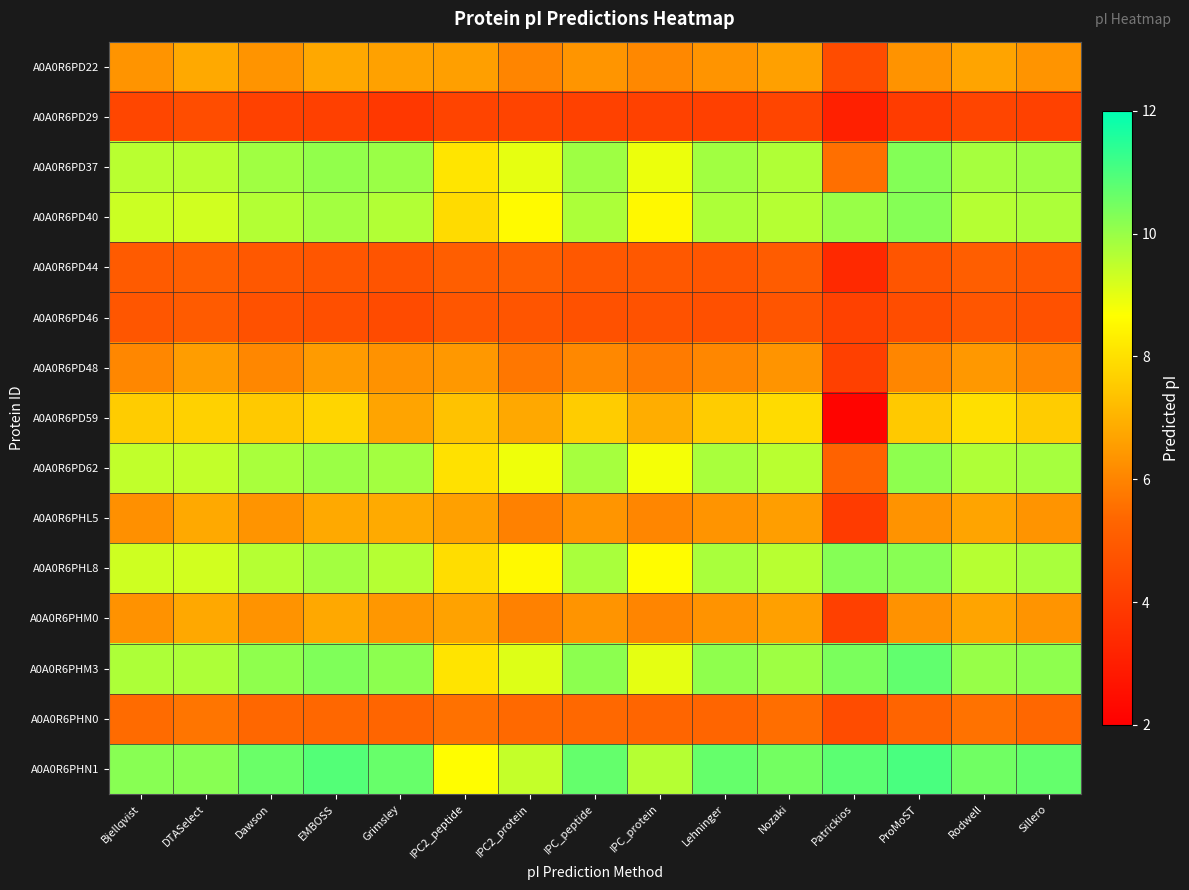

Reading left to right, list all the values displayed in this chart.

A0A0R6PD22: Bjellqvist=6.4	DTASelect=6.8	Dawson=6.4	EMBOSS=6.8	Grimsley=6.6	IPC2_peptide=6.6	IPC2_protein=6.0	IPC_peptide=6.4	IPC_protein=6.1	Lehninger=6.3	Nozaki=6.6	Patrickios=4.5	ProMoST=6.3	Rodwell=6.7	Sillero=6.4
A0A0R6PD29: Bjellqvist=4.3	DTASelect=4.5	Dawson=4.2	EMBOSS=4.1	Grimsley=3.9	IPC2_peptide=4.3	IPC2_protein=4.2	IPC_peptide=4.1	IPC_protein=4.2	Lehninger=4.1	Nozaki=4.3	Patrickios=3.1	ProMoST=4.0	Rodwell=4.3	Sillero=4.1
A0A0R6PD37: Bjellqvist=9.6	DTASelect=9.6	Dawson=9.9	EMBOSS=10.1	Grimsley=10.0	IPC2_peptide=8.1	IPC2_protein=9.0	IPC_peptide=9.9	IPC_protein=8.9	Lehninger=9.9	Nozaki=9.7	Patrickios=5.5	ProMoST=10.3	Rodwell=9.8	Sillero=9.9
A0A0R6PD40: Bjellqvist=9.3	DTASelect=9.3	Dawson=9.6	EMBOSS=9.9	Grimsley=9.7	IPC2_peptide=7.9	IPC2_protein=8.6	IPC_peptide=9.7	IPC_protein=8.5	Lehninger=9.7	Nozaki=9.6	Patrickios=10.0	ProMoST=10.2	Rodwell=9.6	Sillero=9.7
A0A0R6PD44: Bjellqvist=5.0	DTASelect=5.1	Dawson=4.9	EMBOSS=4.8	Grimsley=4.8	IPC2_peptide=5.1	IPC2_protein=5.1	IPC_peptide=4.9	IPC_protein=4.9	Lehninger=4.8	Nozaki=5.0	Patrickios=3.4	ProMoST=4.8	Rodwell=5.1	Sillero=4.9
A0A0R6PD46: Bjellqvist=4.8	DTASelect=5.0	Dawson=4.7	EMBOSS=4.6	Grimsley=4.5	IPC2_peptide=4.8	IPC2_protein=4.8	IPC_peptide=4.7	IPC_protein=4.7	Lehninger=4.6	Nozaki=4.8	Patrickios=4.1	ProMoST=4.6	Rodwell=4.8	Sillero=4.7
A0A0R6PD48: Bjellqvist=6.1	DTASelect=6.5	Dawson=6.1	EMBOSS=6.5	Grimsley=6.3	IPC2_peptide=6.4	IPC2_protein=5.7	IPC_peptide=6.1	IPC_protein=5.8	Lehninger=6.1	Nozaki=6.3	Patrickios=4.1	ProMoST=6.1	Rodwell=6.4	Sillero=6.1
A0A0R6PD59: Bjellqvist=7.6	DTASelect=7.7	Dawson=7.5	EMBOSS=7.8	Grimsley=6.7	IPC2_peptide=7.3	IPC2_protein=6.8	IPC_peptide=7.6	IPC_protein=6.9	Lehninger=7.6	Nozaki=7.9	Patrickios=2.2	ProMoST=7.5	Rodwell=8.0	Sillero=7.6
A0A0R6PD62: Bjellqvist=9.5	DTASelect=9.5	Dawson=9.8	EMBOSS=10.0	Grimsley=9.9	IPC2_peptide=8.0	IPC2_protein=8.9	IPC_peptide=9.8	IPC_protein=8.8	Lehninger=9.8	Nozaki=9.6	Patrickios=5.2	ProMoST=10.1	Rodwell=9.7	Sillero=9.8
A0A0R6PHL5: Bjellqvist=6.3	DTASelect=6.8	Dawson=6.3	EMBOSS=6.8	Grimsley=6.8	IPC2_peptide=6.6	IPC2_protein=5.9	IPC_peptide=6.4	IPC_protein=6.0	Lehninger=6.3	Nozaki=6.6	Patrickios=3.9	ProMoST=6.3	Rodwell=6.7	Sillero=6.4
A0A0R6PHL8: Bjellqvist=9.3	DTASelect=9.3	Dawson=9.6	EMBOSS=9.9	Grimsley=9.6	IPC2_peptide=7.9	IPC2_protein=8.5	IPC_peptide=9.8	IPC_protein=8.6	Lehninger=9.8	Nozaki=9.6	Patrickios=10.2	ProMoST=10.2	Rodwell=9.6	Sillero=9.8
A0A0R6PHM0: Bjellqvist=6.3	DTASelect=6.8	Dawson=6.3	EMBOSS=6.8	Grimsley=6.4	IPC2_peptide=6.6	IPC2_protein=5.9	IPC_peptide=6.4	IPC_protein=6.0	Lehninger=6.3	Nozaki=6.6	Patrickios=4.1	ProMoST=6.3	Rodwell=6.7	Sillero=6.3
A0A0R6PHM3: Bjellqvist=9.7	DTASelect=9.7	Dawson=10.1	EMBOSS=10.3	Grimsley=10.2	IPC2_peptide=8.1	IPC2_protein=9.1	IPC_peptide=10.1	IPC_protein=9.0	Lehninger=10.1	Nozaki=9.9	Patrickios=10.4	ProMoST=10.7	Rodwell=10.0	Sillero=10.1
A0A0R6PHN0: Bjellqvist=5.5	DTASelect=5.7	Dawson=5.4	EMBOSS=5.4	Grimsley=5.3	IPC2_peptide=5.6	IPC2_protein=5.4	IPC_peptide=5.4	IPC_protein=5.3	Lehninger=5.3	Nozaki=5.5	Patrickios=4.5	ProMoST=5.3	Rodwell=5.6	Sillero=5.4
A0A0R6PHN1: Bjellqvist=10.2	DTASelect=10.2	Dawson=10.6	EMBOSS=10.9	Grimsley=10.6	IPC2_peptide=8.6	IPC2_protein=9.4	IPC_peptide=10.7	IPC_protein=9.6	Lehninger=10.7	Nozaki=10.5	Patrickios=10.8	ProMoST=11.0	Rodwell=10.5	Sillero=10.7